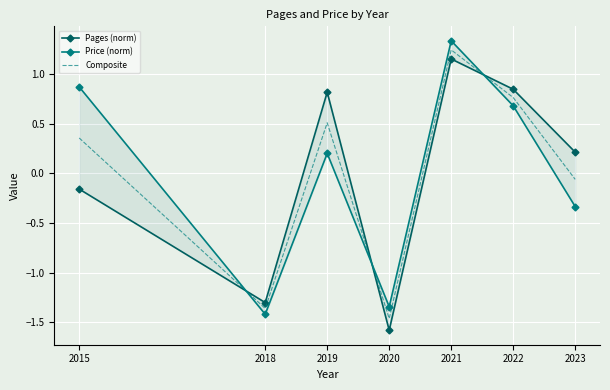

What is the spread (max minus min) of values at 2018?

0.1